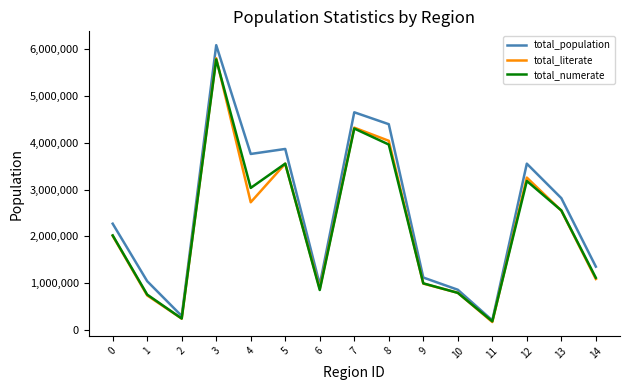

Reading right to left, extract all data points from this chart.

total_population: 1354317	2816390	3552951	207400	861552	1122330	4395195	4649600	970046	3866874	3759869	6081922	301476	1044075	2271569
total_literate: 1090400	2550237	3255349	172431	796742	992826	4041115	4321450	881844	3551925	2728776	5803036	245077	739964	2012575
total_numerate: 1116617	2554041	3182949	187899	794797	998348	3960859	4302659	856250	3553892	3034986	5778757	247023	757939	2021601